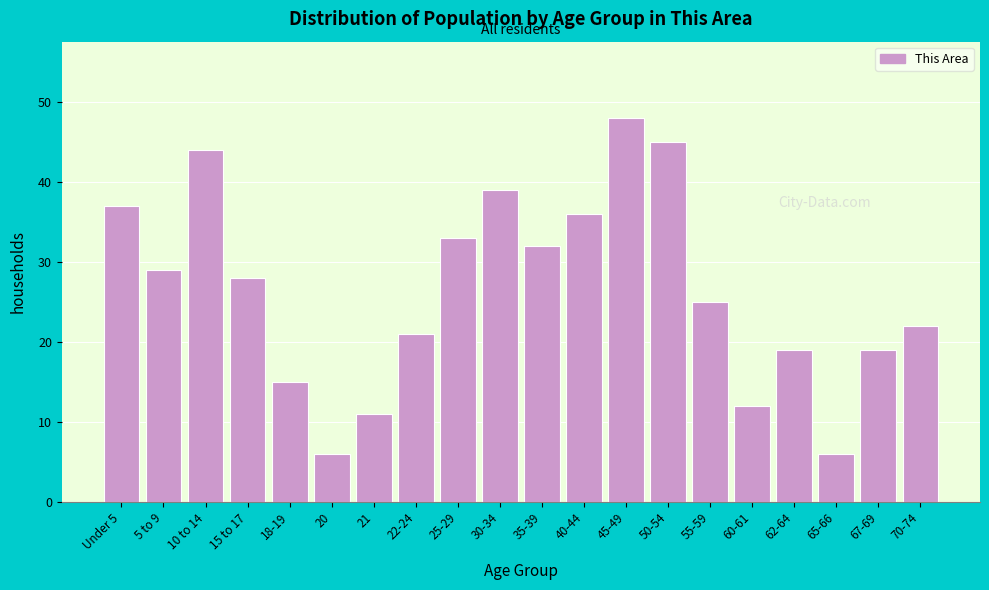

Reading left to right, what are all the values shown in this chart?

Under 5=37	5 to 9=29	10 to 14=44	15 to 17=28	18-19=15	20=6	21=11	22-24=21	25-29=33	30-34=39	35-39=32	40-44=36	45-49=48	50-54=45	55-59=25	60-61=12	62-64=19	65-66=6	67-69=19	70-74=22